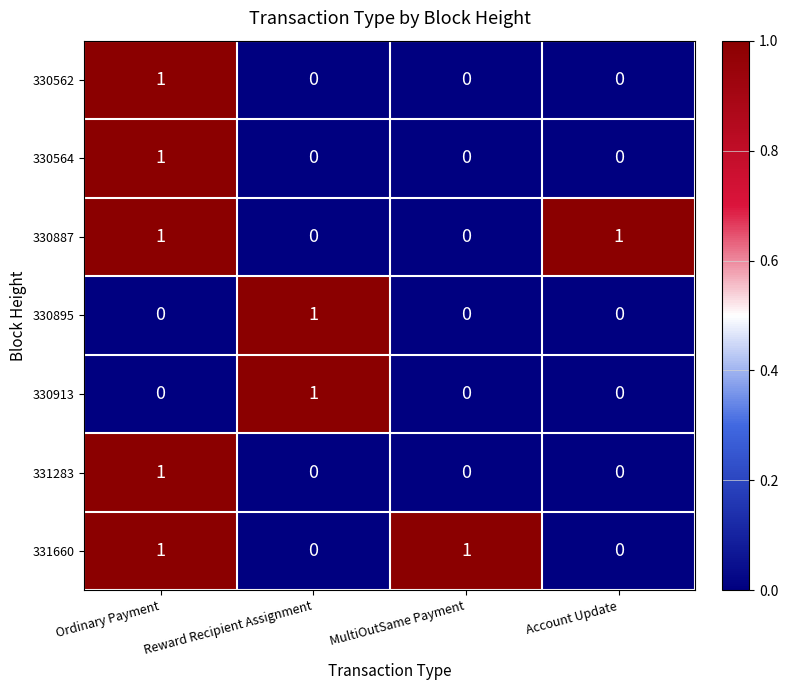

Is the value of 330564 at MultiOutSame Payment greater than the value of 331283 at Ordinary Payment?

No